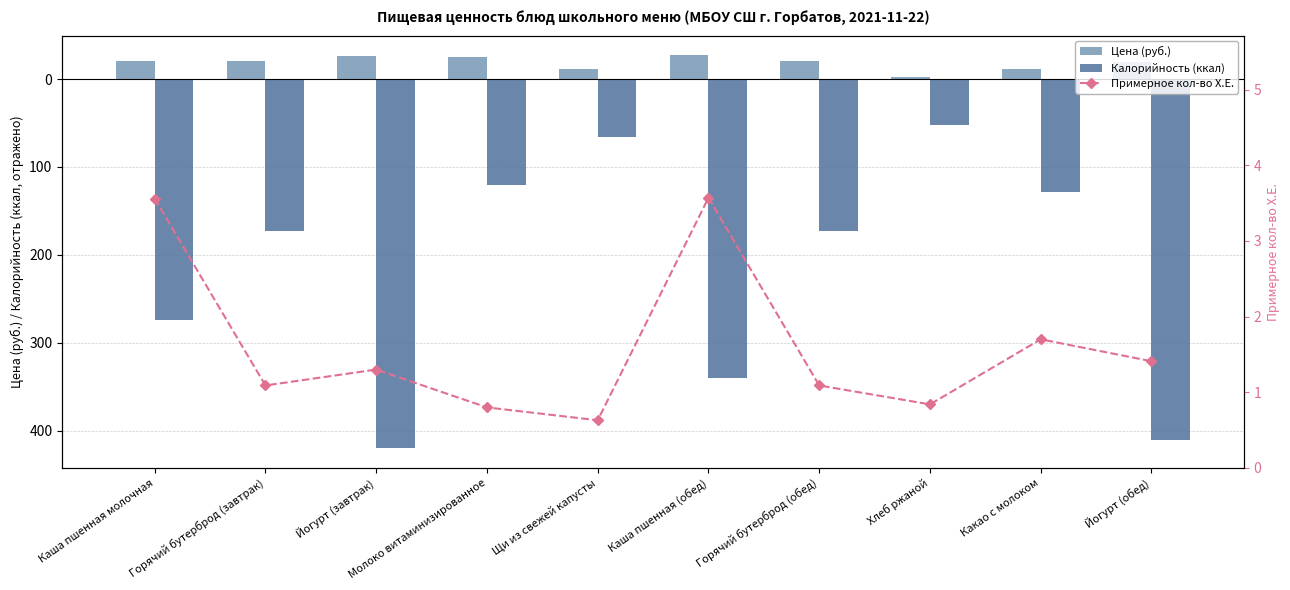

What is the label of the 6th bar from the left?

Каша пшенная (обед)